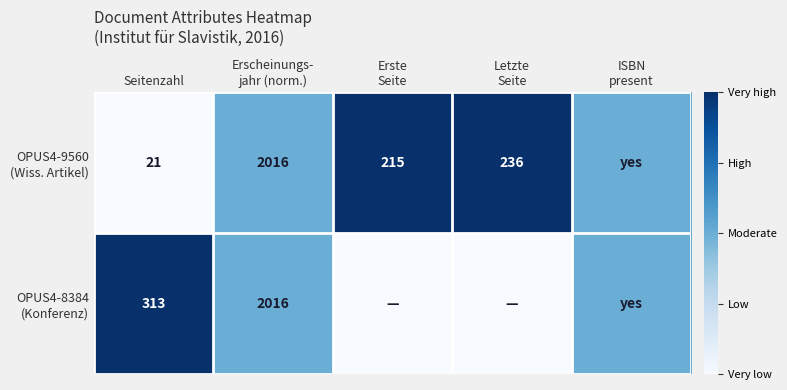

What is the total value across all series at Seitenzahl?

334.0